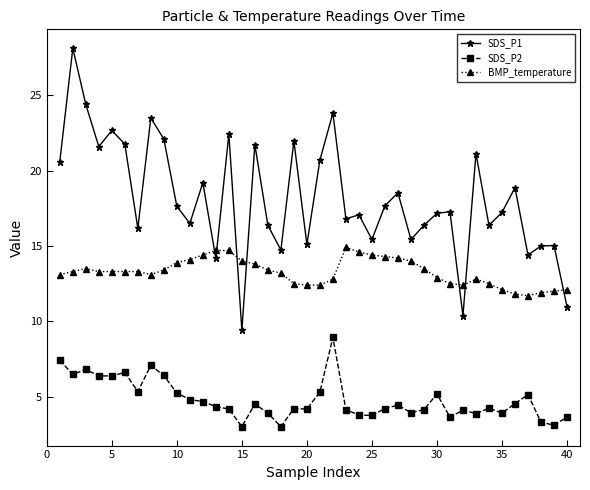

True or false: SDS_P2 has more than 1 interior local peaks.

True